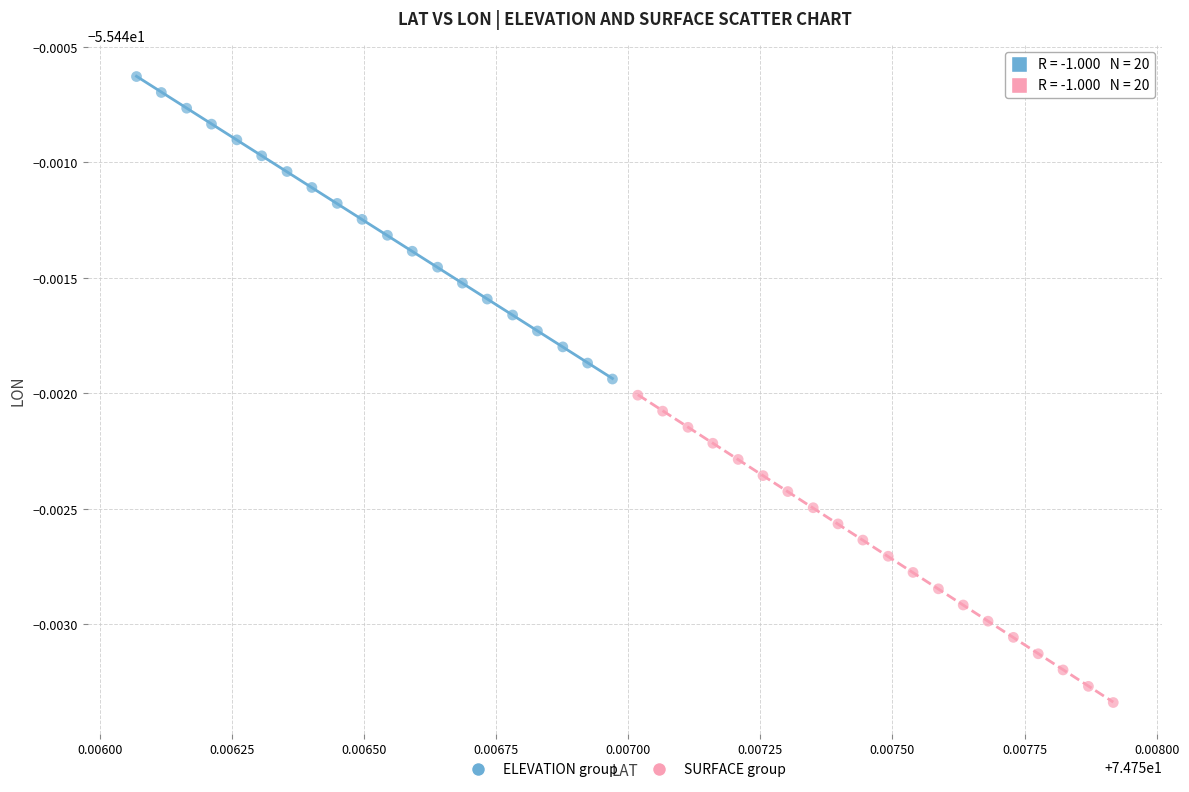

Which series reaches the maximum Y coordinate?

ELEVATION group